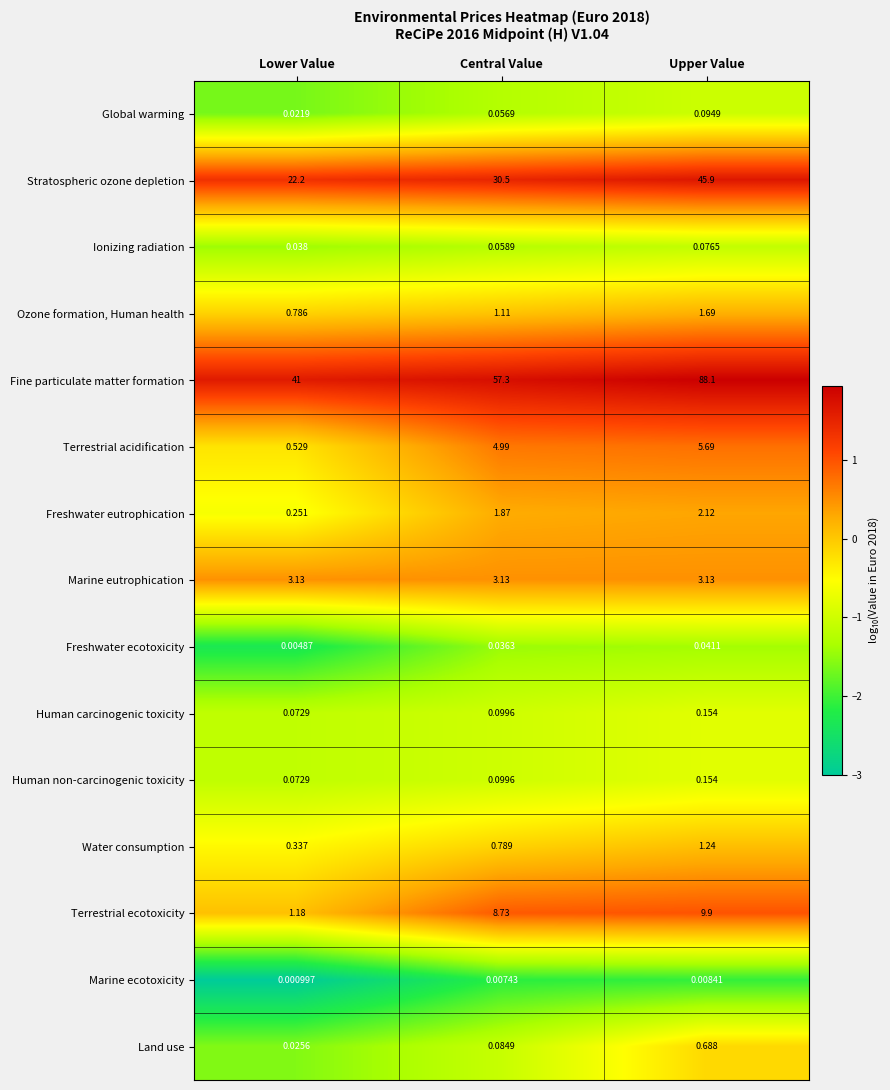

At which label does Terrestrial ecotoxicity first exceed 8?

Central Value